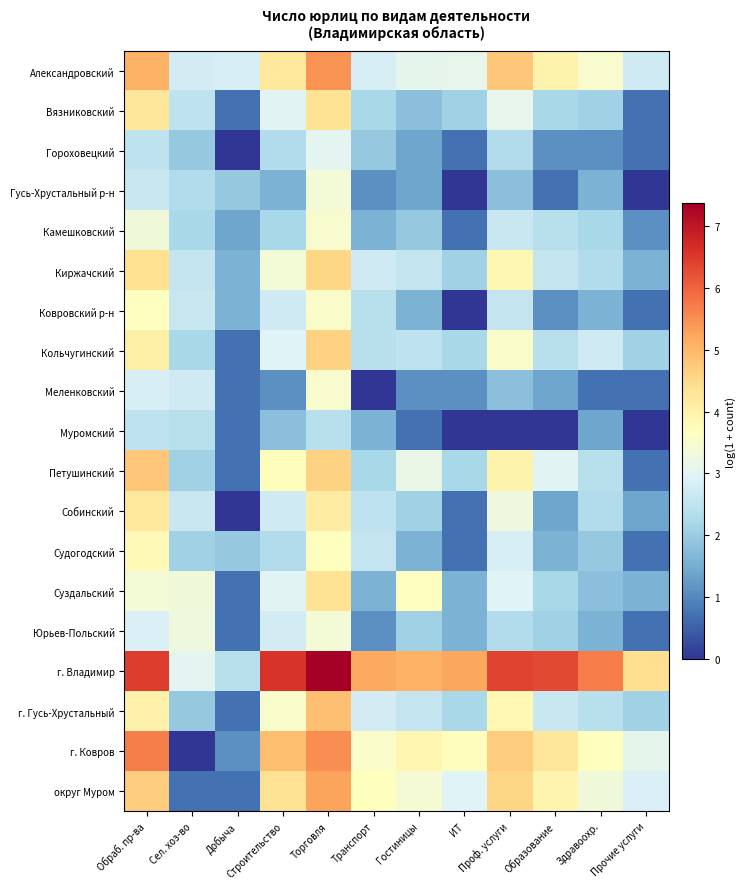

Rank the series at Торговля from lowest to highest value.

Муромский, Гороховецкий, Гусь-Хрустальный р-н, Юрьев-Польский, Камешковский, Меленковский, Ковровский р-н, Судогодский, Собинский, Вязниковский, Суздальский, Киржачский, Кольчугинский, Петушинский, г. Гусь-Хрустальный, округ Муром, Александровский, г. Ковров, г. Владимир